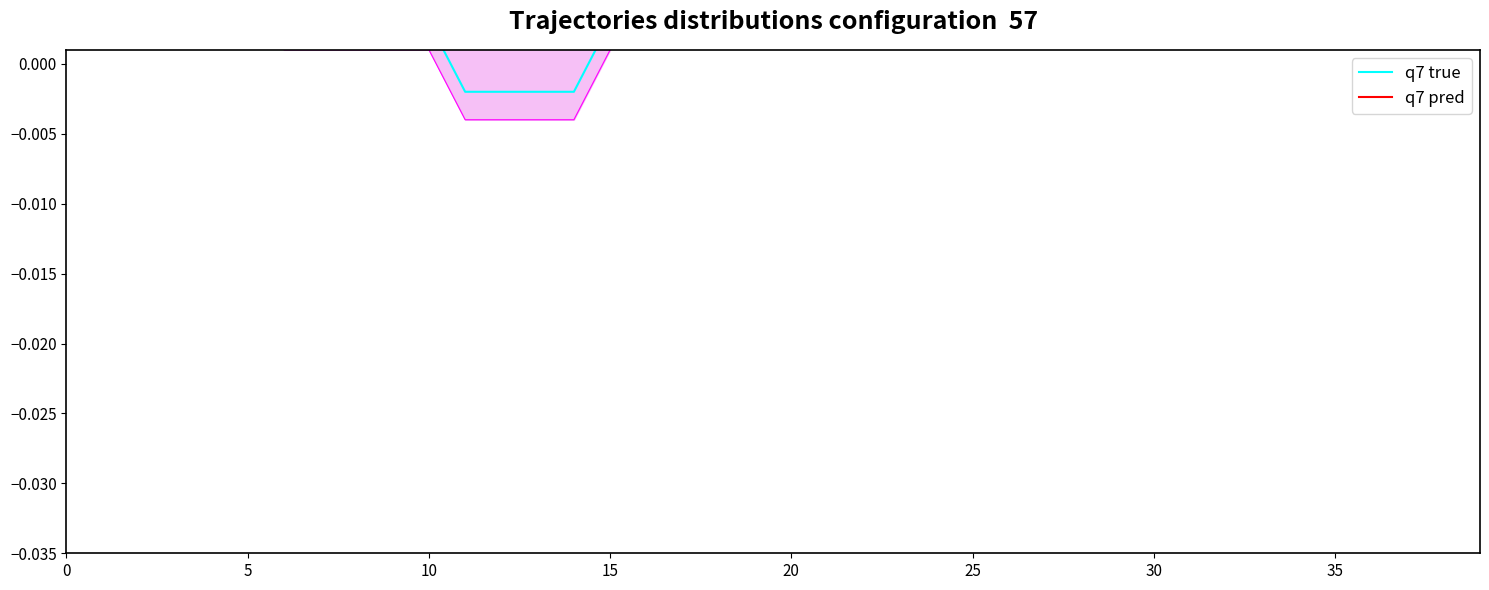

Is it true that q7 true equals 0.0 at 32?

False